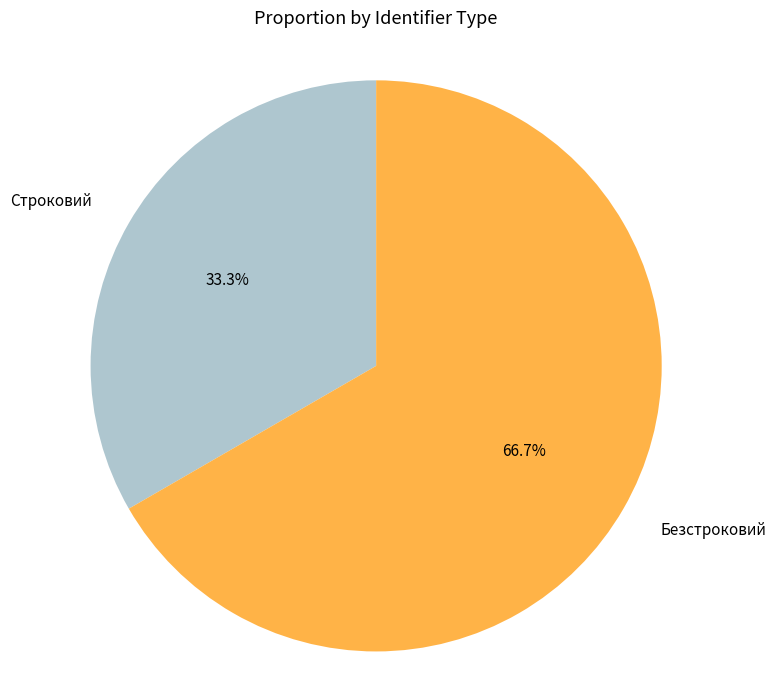

To the nearest percent, what is the combined percentage of Безстроковий and Строковий?

100%